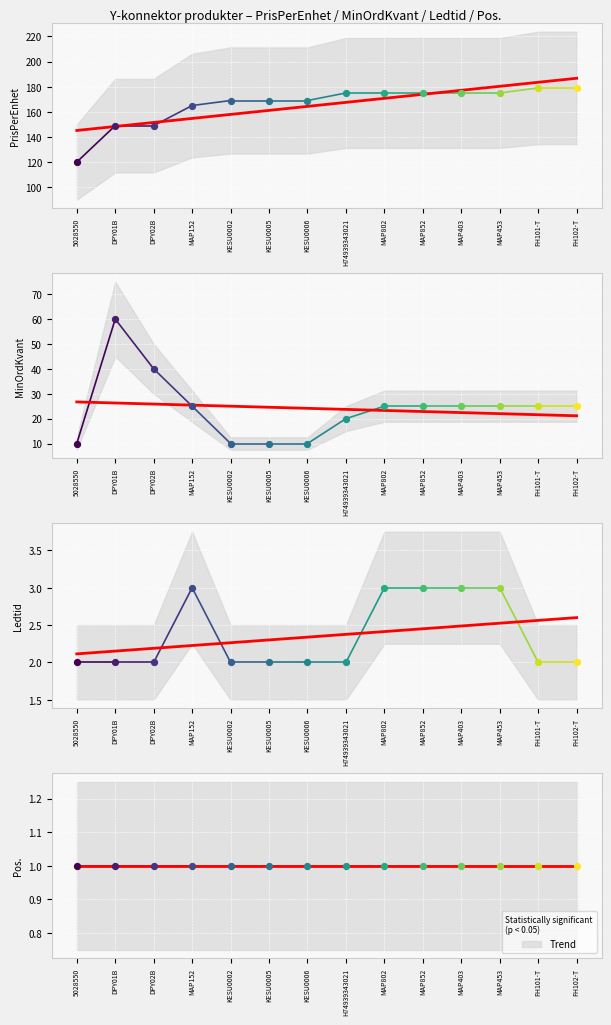

Which series reaches the minimum Y coordinate?

Pos.